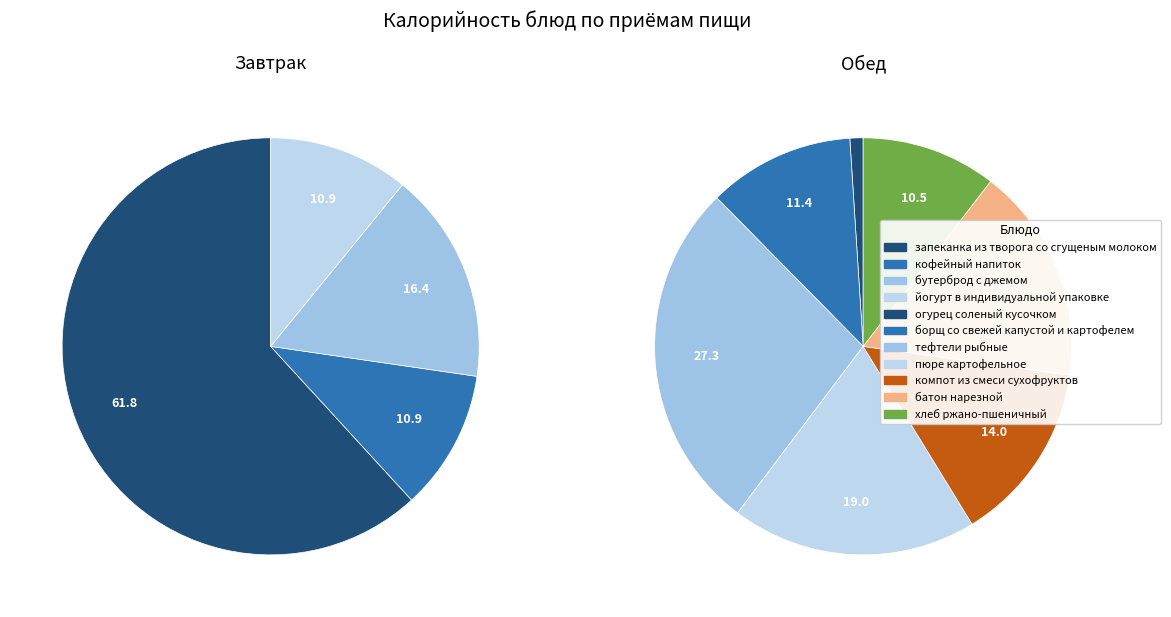

Rank the series at кофейный напиток from highest to lowest value.

Завтрак, Обед